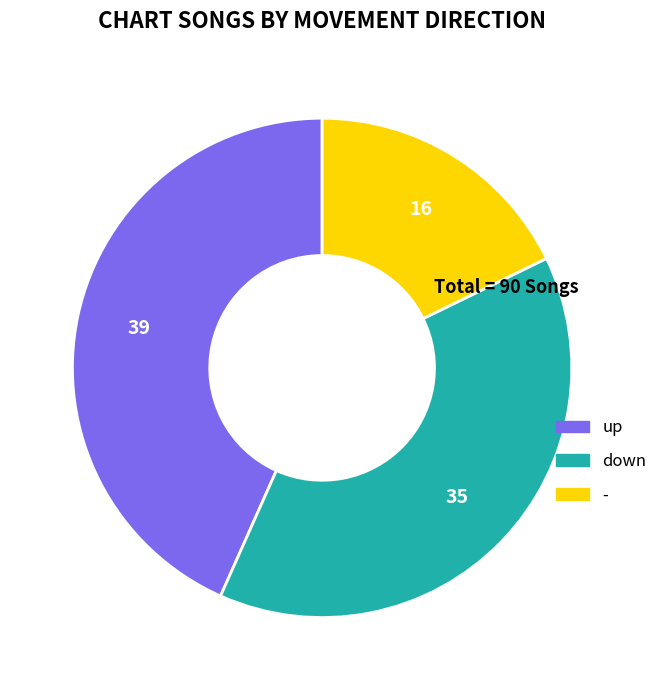

Count the number of slices in the pie.

3